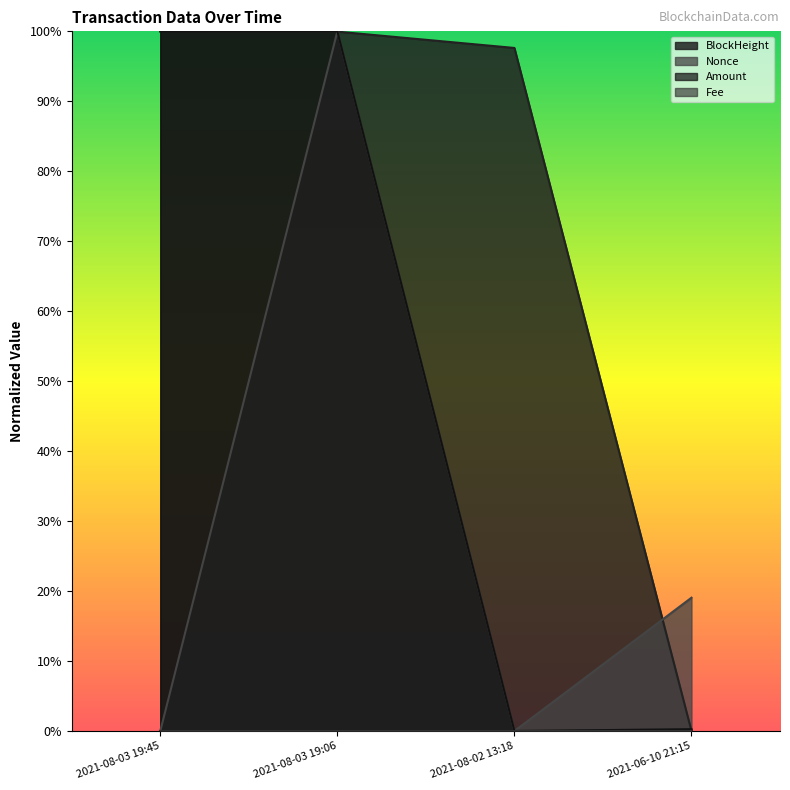

Does the chart display data point markers on the line(s)?

No